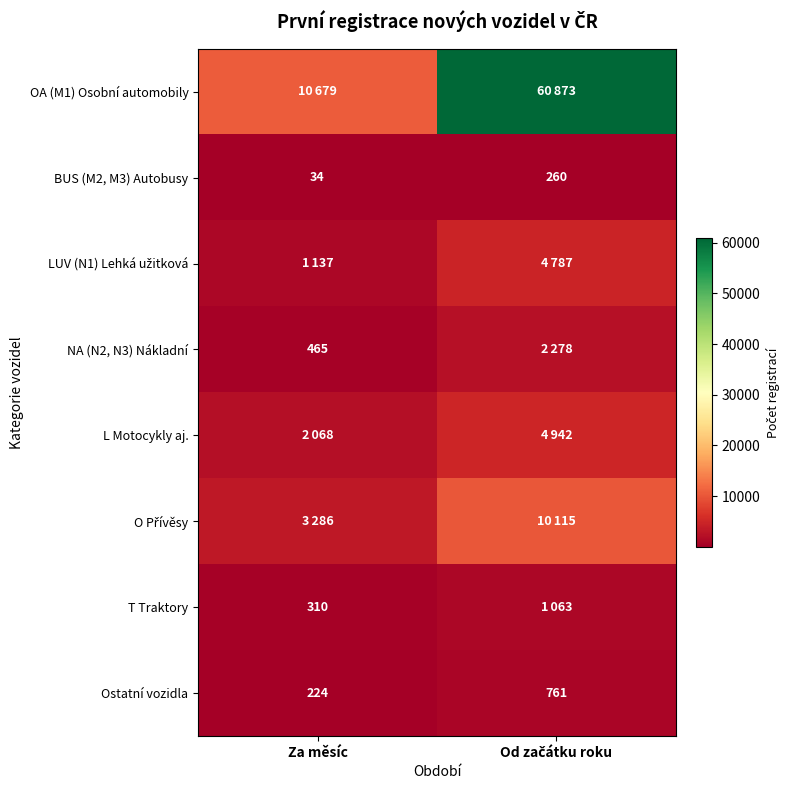

The value of Ostatní vozidla at Za měsíc is 224. True or false?

True